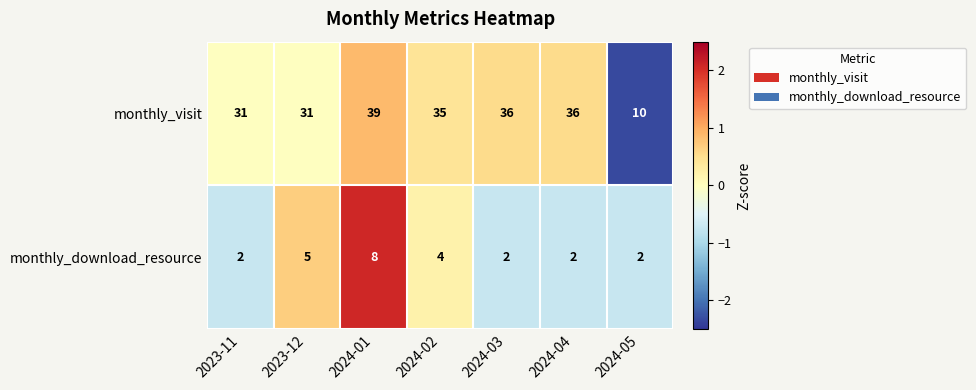

At which label does monthly_visit reach its peak?

2024-01